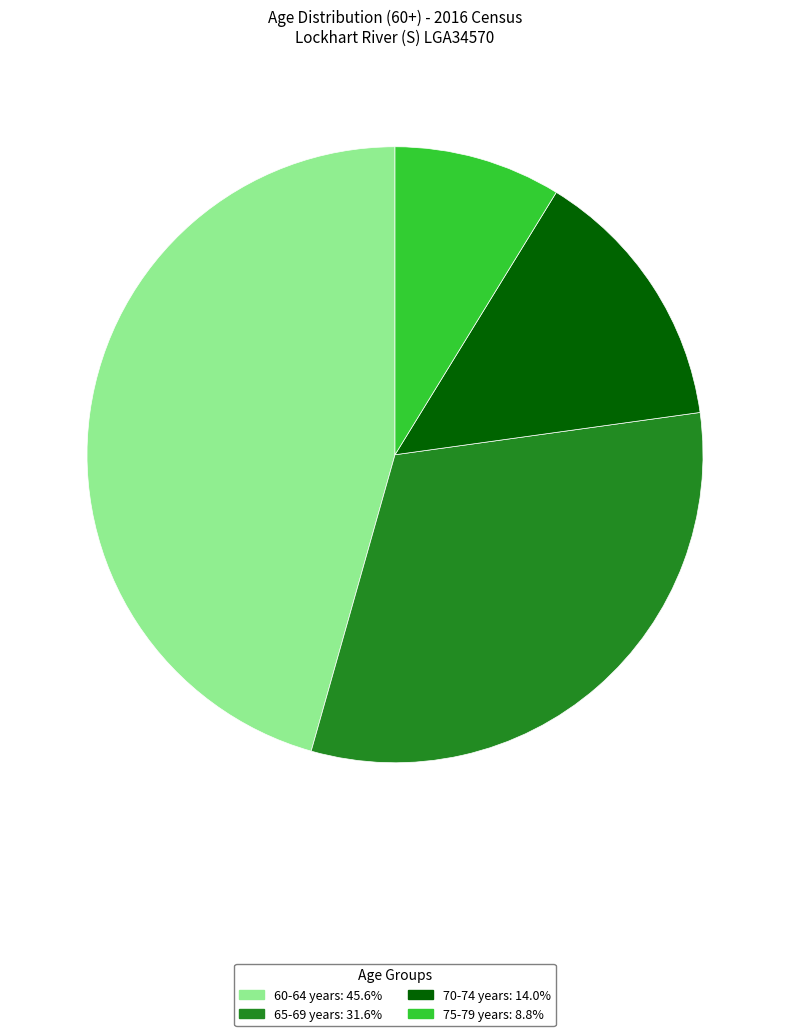

Is there any slice that represents more than half of the pie?

No